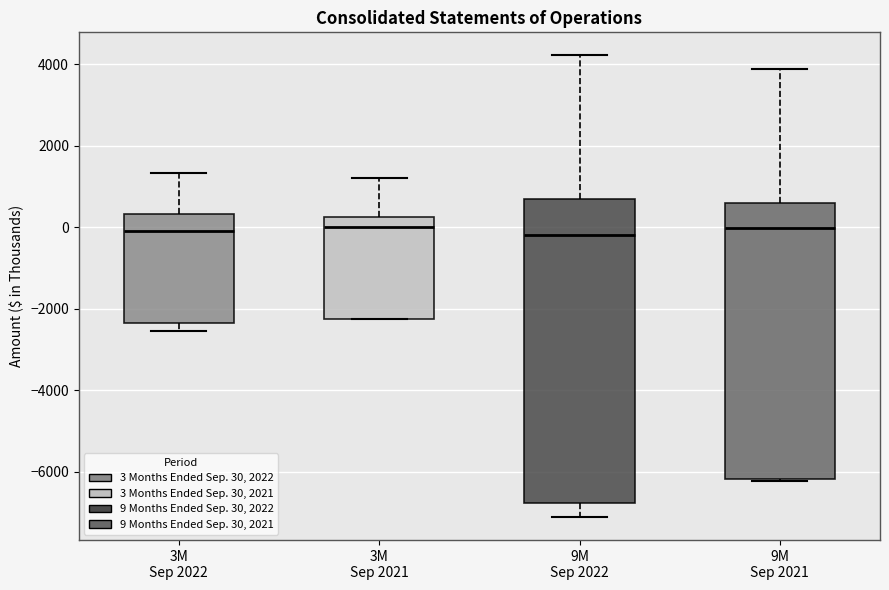

Which box is the tallest, from its lower edge to its upper edge?

9M Sep 2022